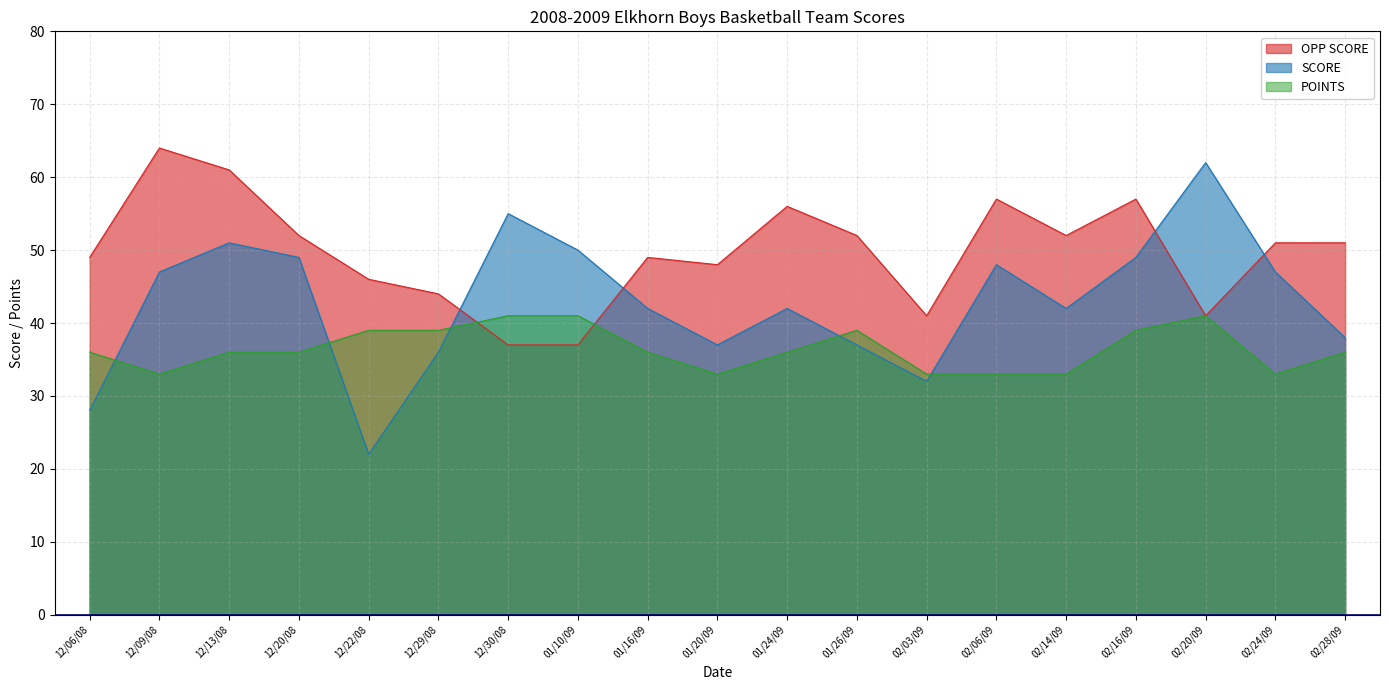

List the series in order of their peak value, lowest first.

POINTS, SCORE, OPP SCORE